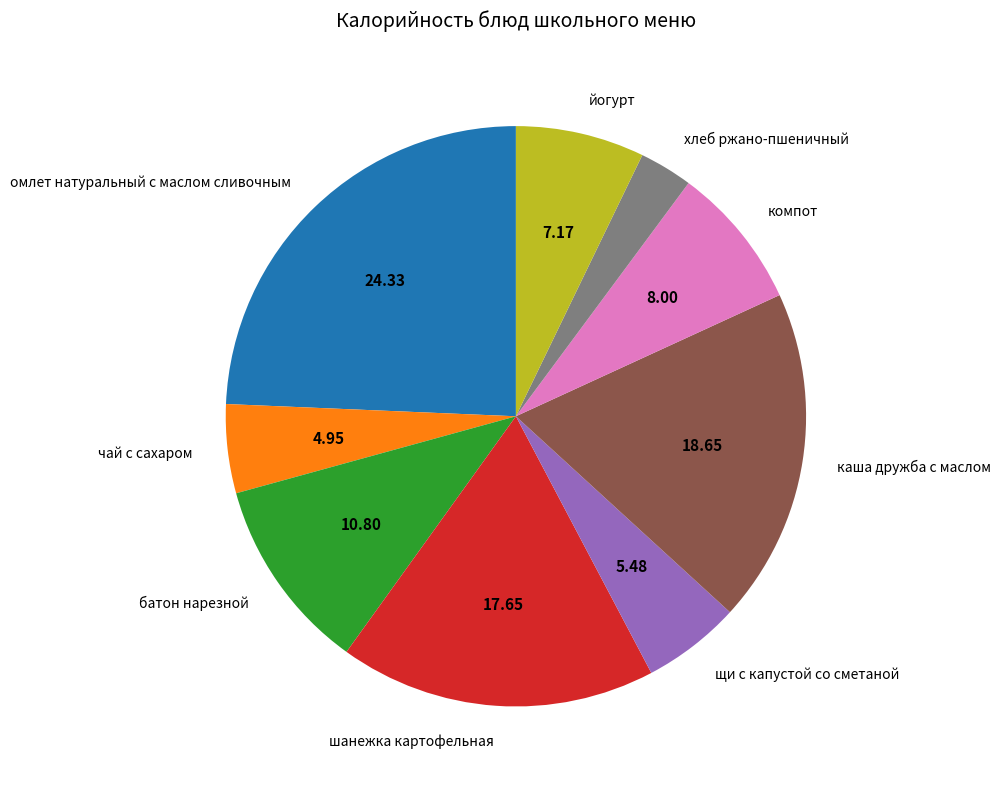

How many slices are in this pie chart?

9